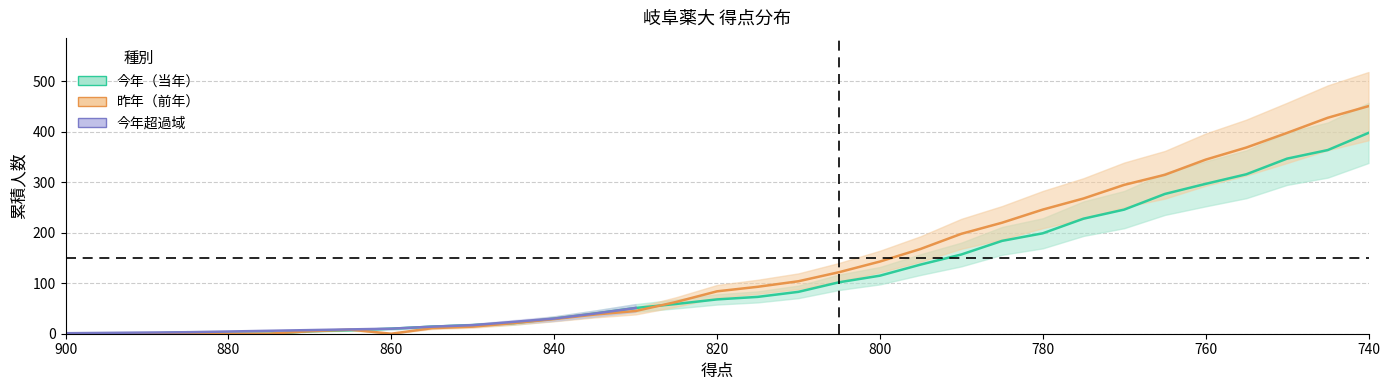

What is the spread (max minus min) of values at 815?

20